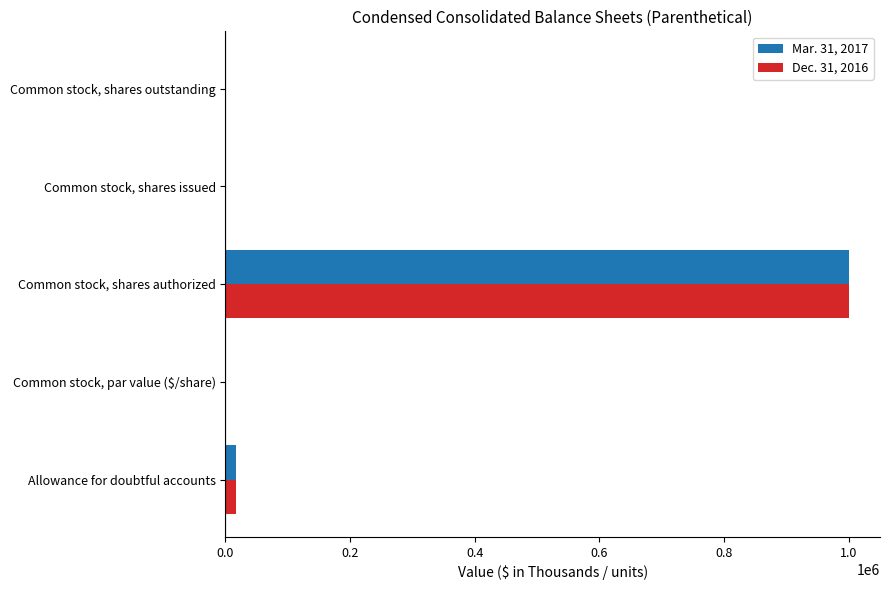

Is the value of Dec. 31, 2016 at Common stock, shares outstanding greater than the value of Mar. 31, 2017 at Common stock, shares authorized?

No